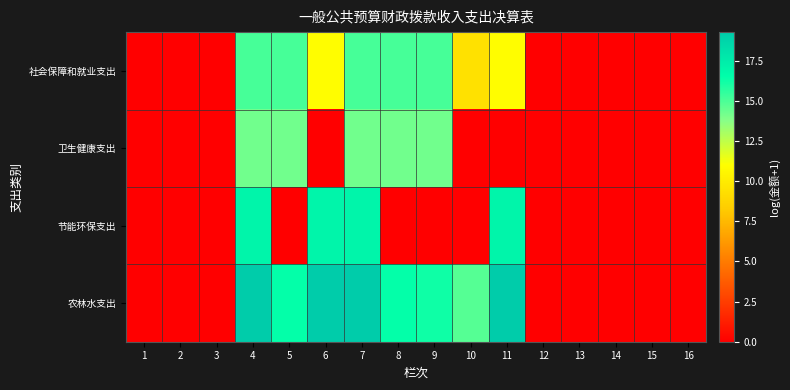

At how many categories does at least one series exceed 5?

8